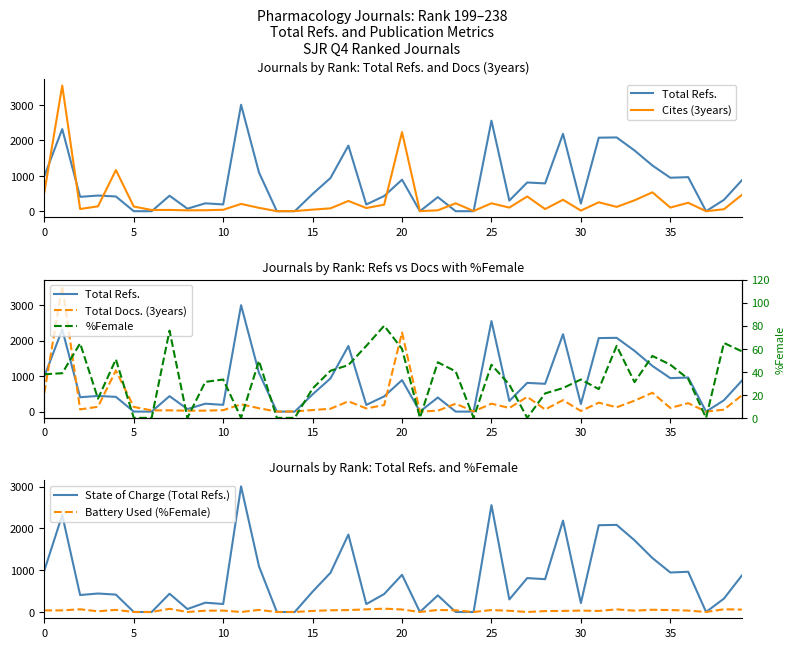

In Total Docs. (3years), how many points are lower than both neighbors (excluding endpoints)?

13